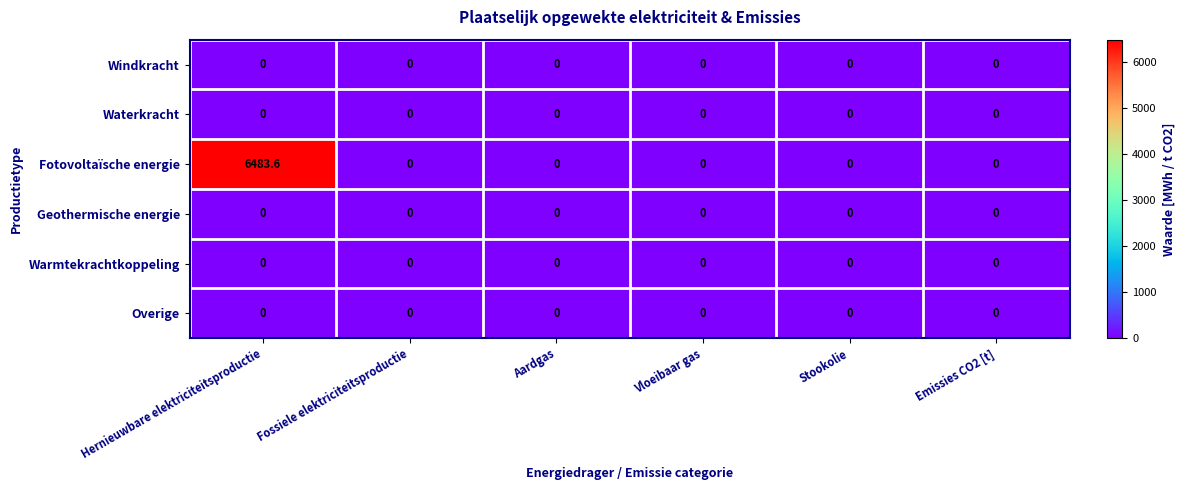

Count the number of categories in the chart.

6